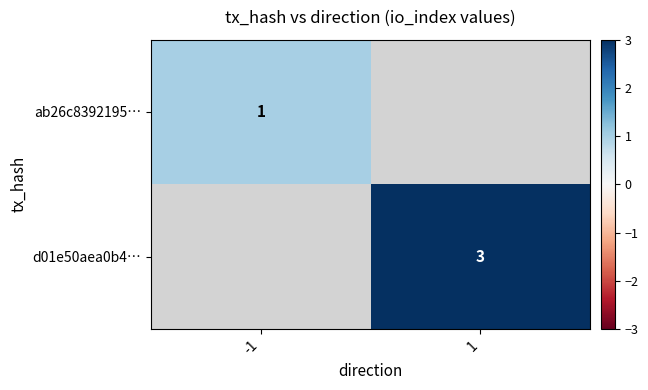

The value of d01e50aea0b4… at 1 is 2. True or false?

False